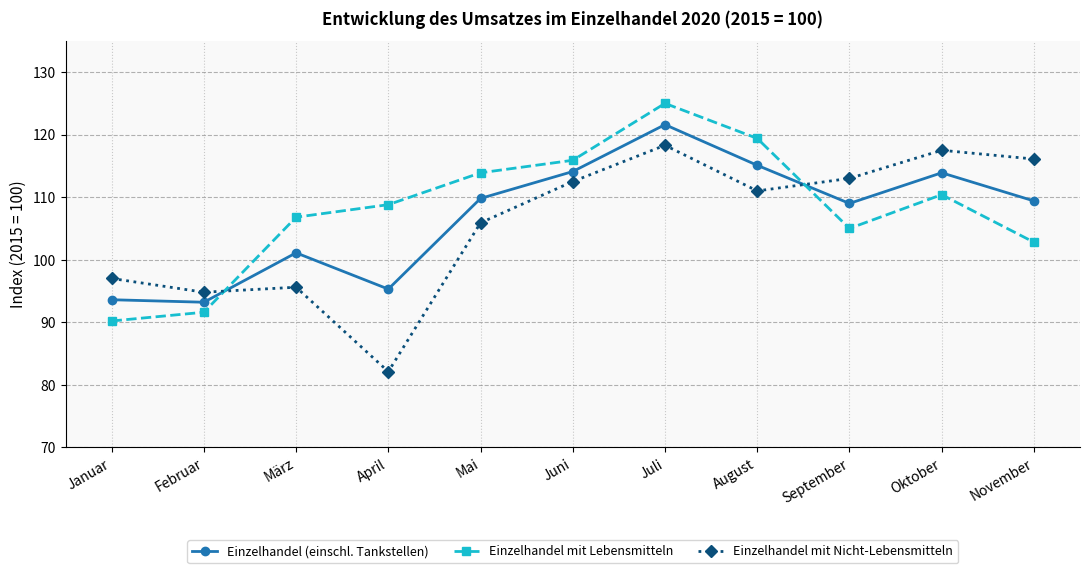

True or false: Einzelhandel mit Nicht-Lebensmitteln has a value of 55.2 at Oktober.

False